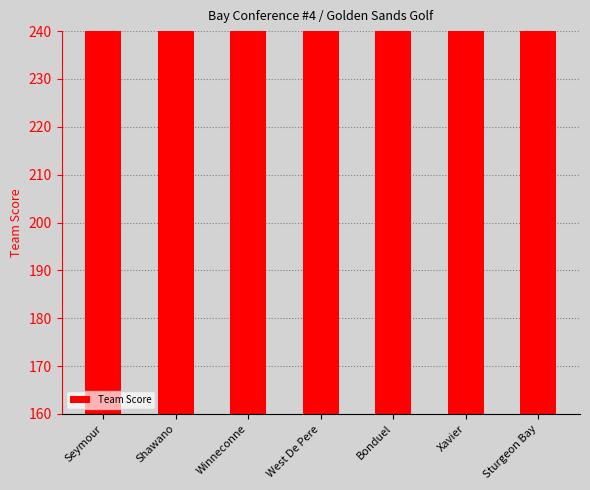

True or false: the data shows 213 at Xavier.

True